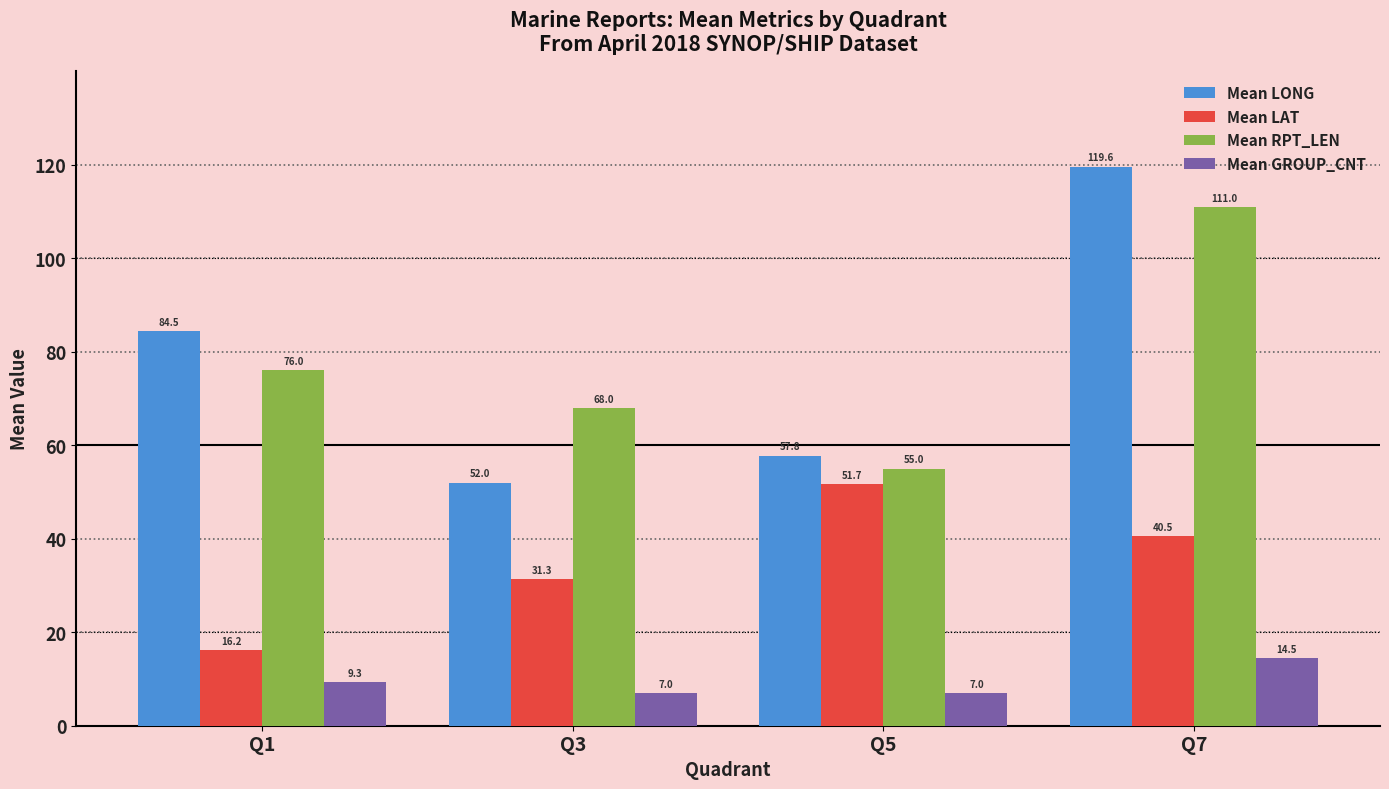

What is the approximate value of Mean LONG at Q7?

119.6